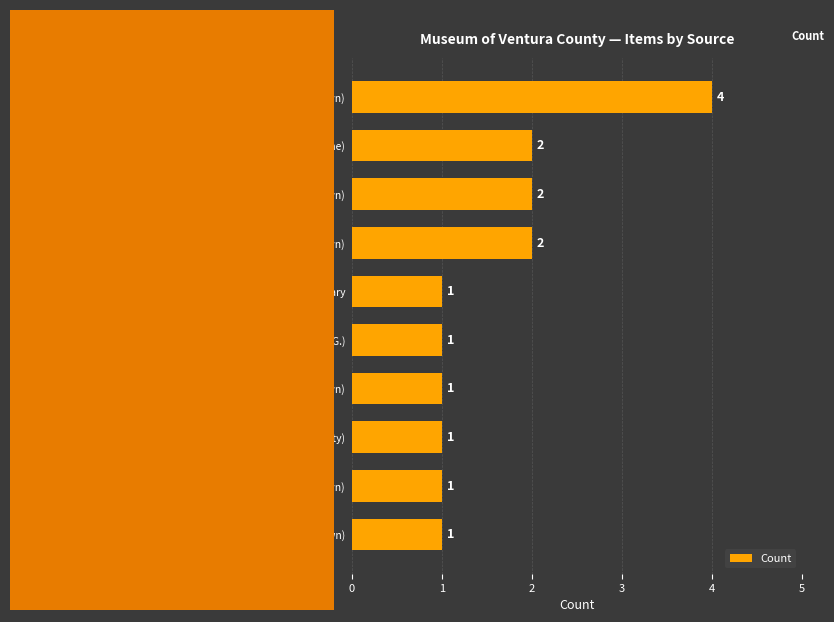

The value at 1997 (Gwendolyn Greene) is 2. True or false?

True